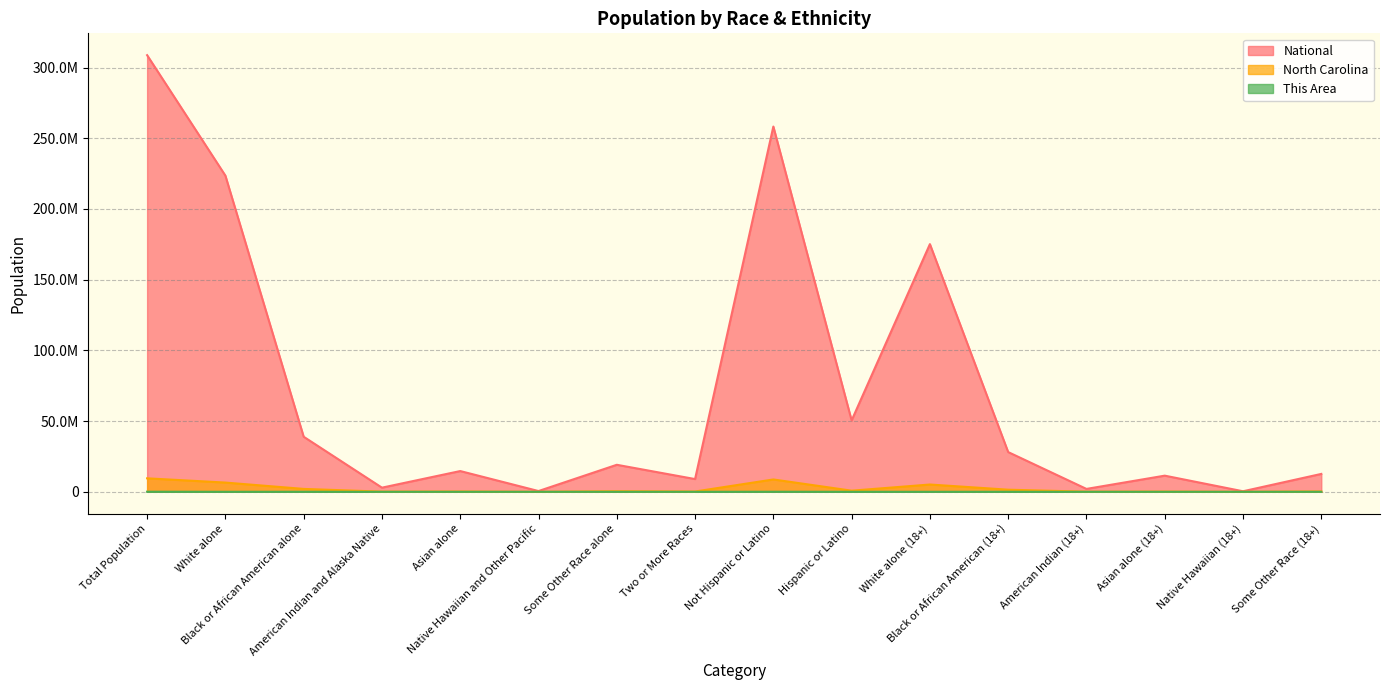

True or false: North Carolina and National cross at least once.

False